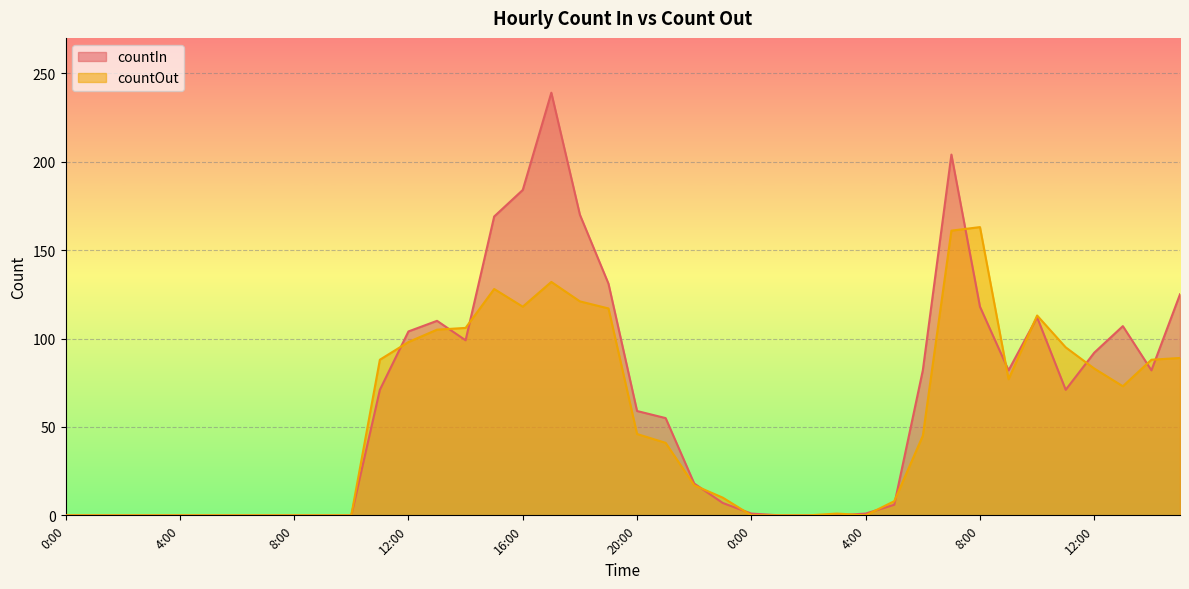

At which category does countOut reach its first local peak?

15:00